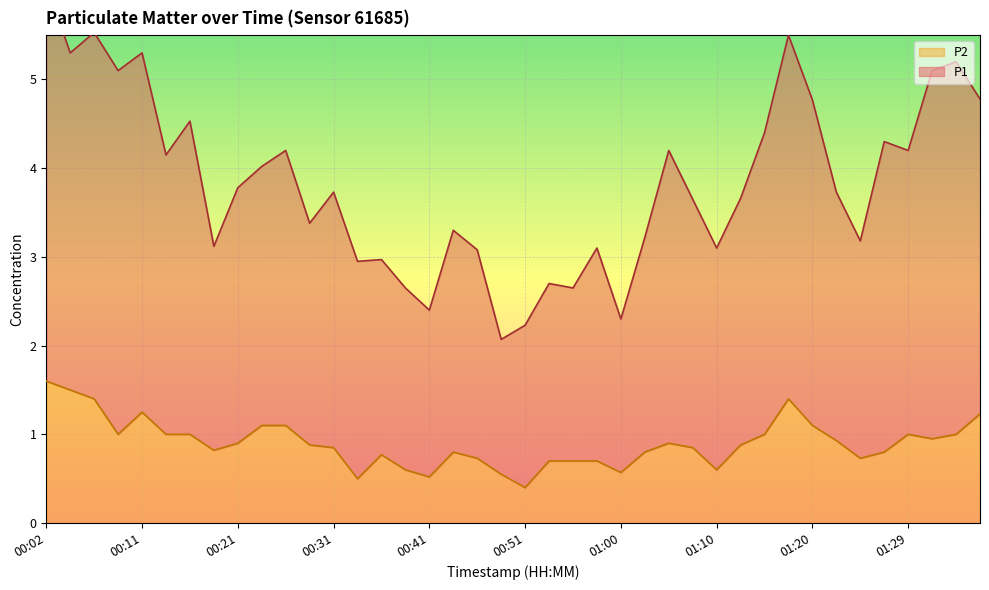

True or false: P2 and P1 intersect in this chart.

False